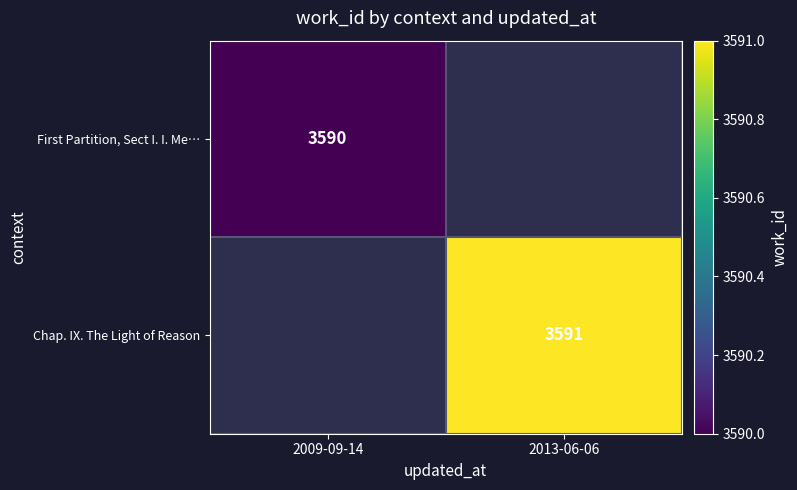

Which has a higher value, 2013-06-06 or 2009-09-14?

2009-09-14